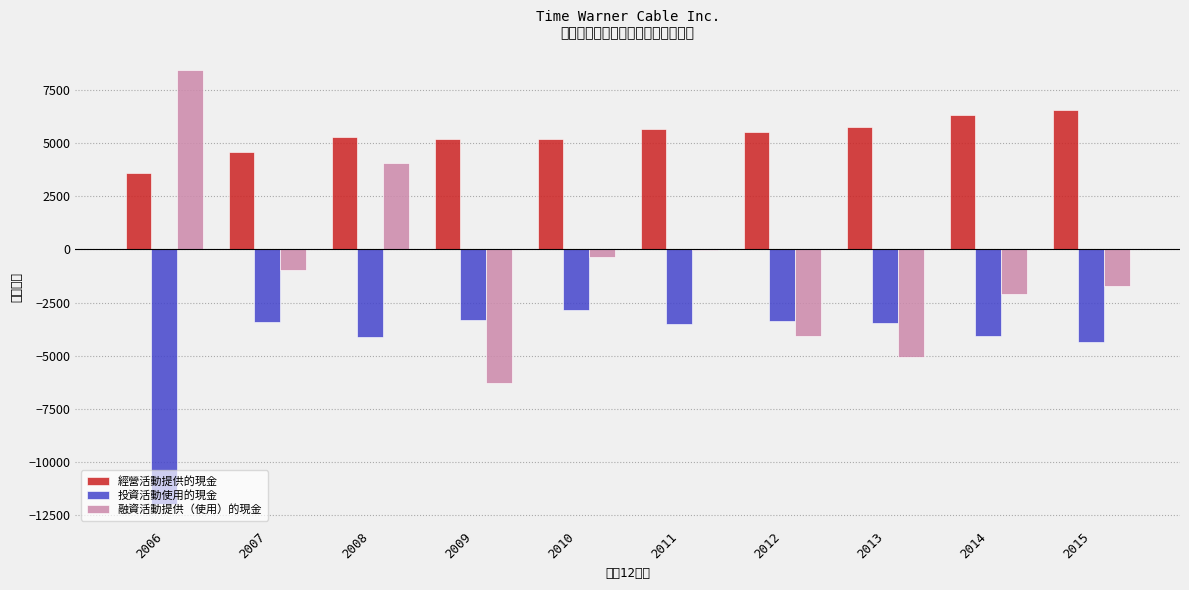

Reading left to right, list all the values displayed in this chart.

經營活動提供的現金: 2006=3595	2007=4563	2008=5300	2009=5179	2010=5218	2011=5688	2012=5525	2013=5753	2014=6350	2015=6539
投資活動使用的現金: 2006=-11999	2007=-3432	2008=-4140	2009=-3307	2010=-2872	2011=-3530	2012=-3345	2013=-3476	2014=-4092	2015=-4345
融資活動提供（使用）的現金: 2006=8443	2007=-950	2008=4057	2009=-6273	2010=-347	2011=-28	2012=-4053	2013=-5056	2014=-2076	2015=-1731